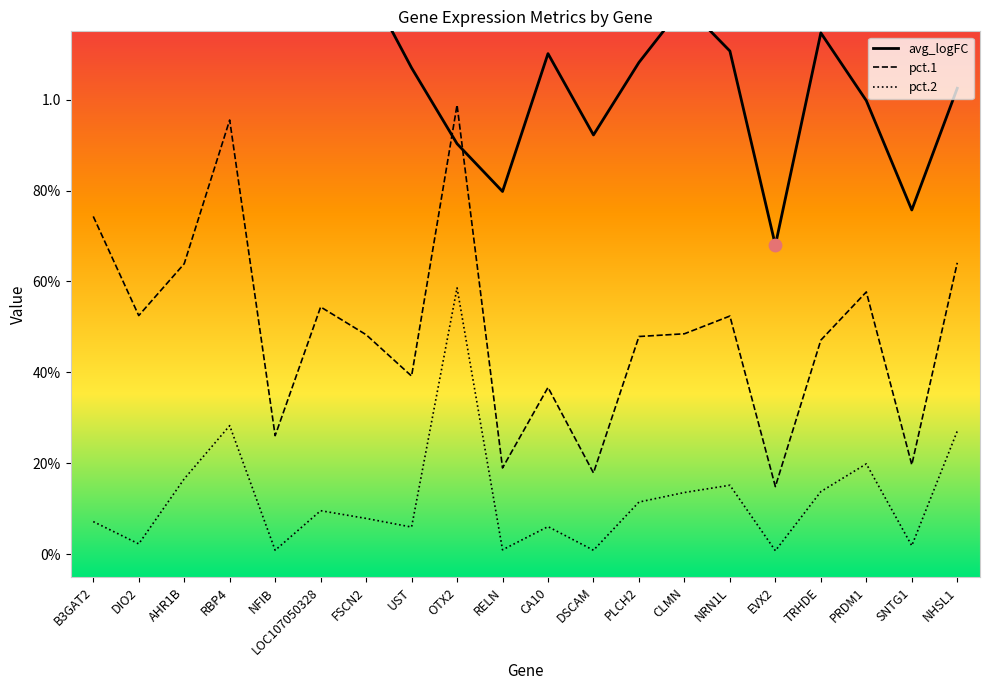

Which series reaches the minimum Y coordinate?

pct.2